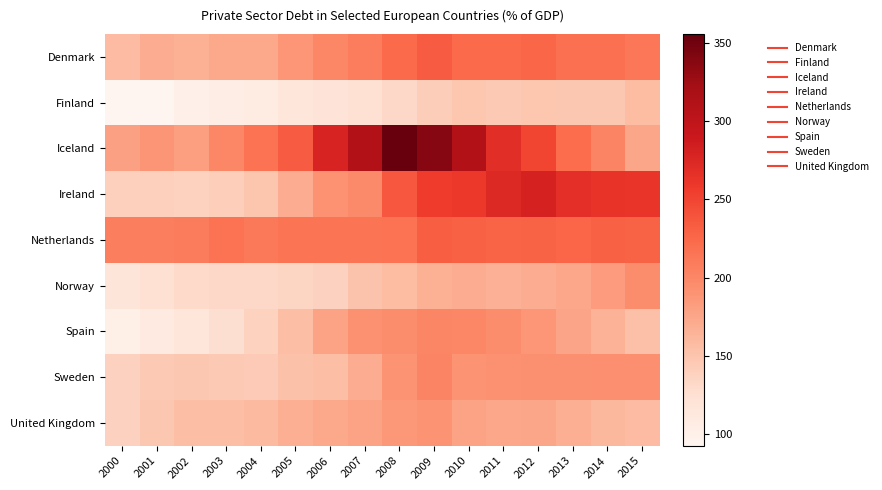

What is the total value across all series at 2008?

1893.0